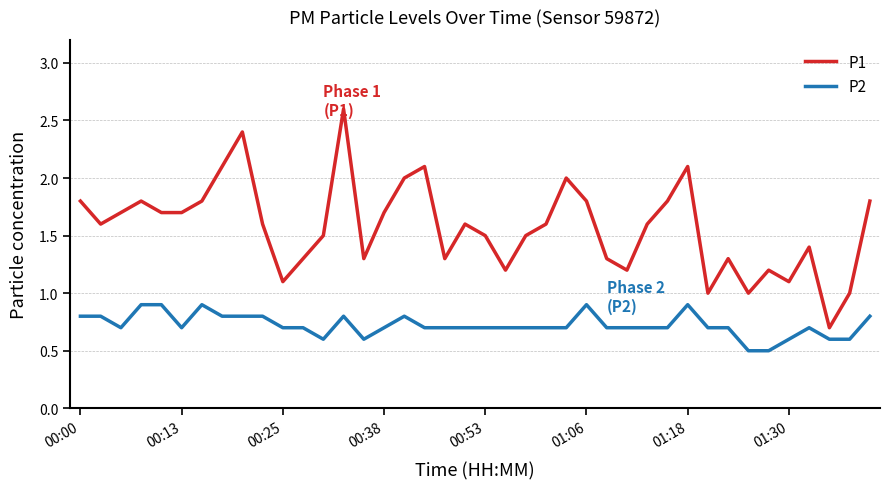

Which series has the widest spread of values?

P1